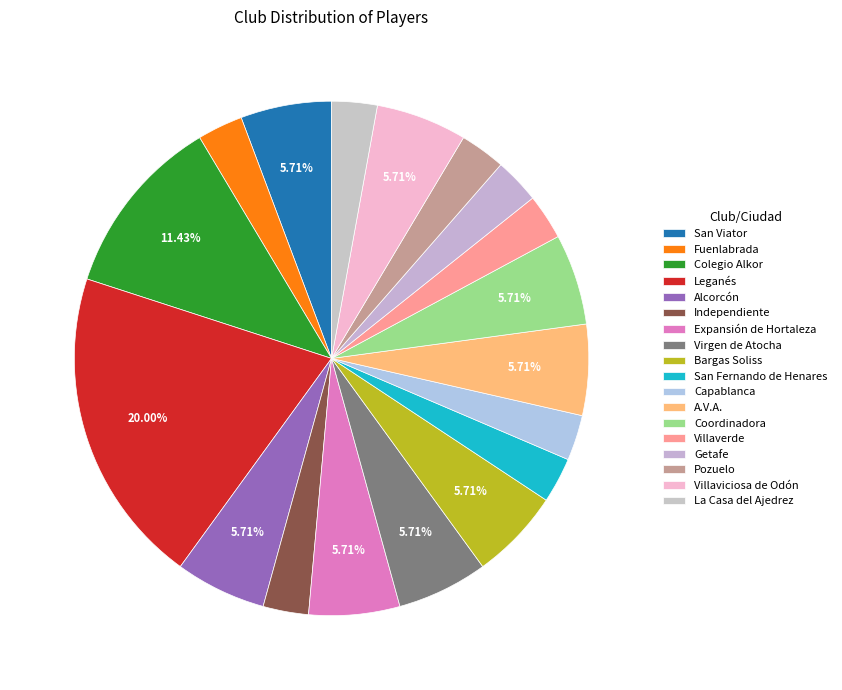

Count the number of slices in the pie.

18